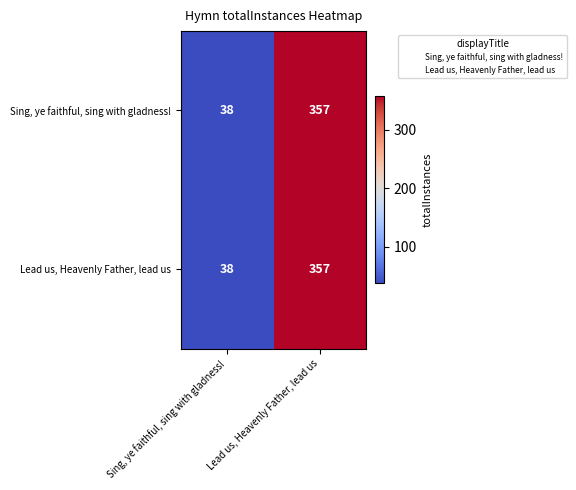

True or false: Sing, ye faithful, sing with gladness! has a value of 527 at Lead us, Heavenly Father, lead us.

False